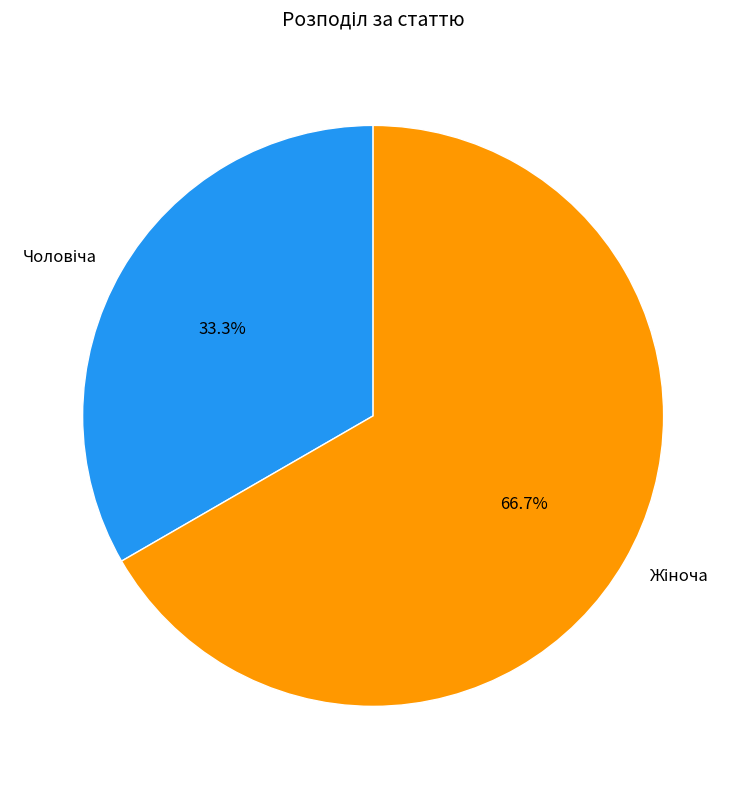

Count the number of slices in the pie.

2